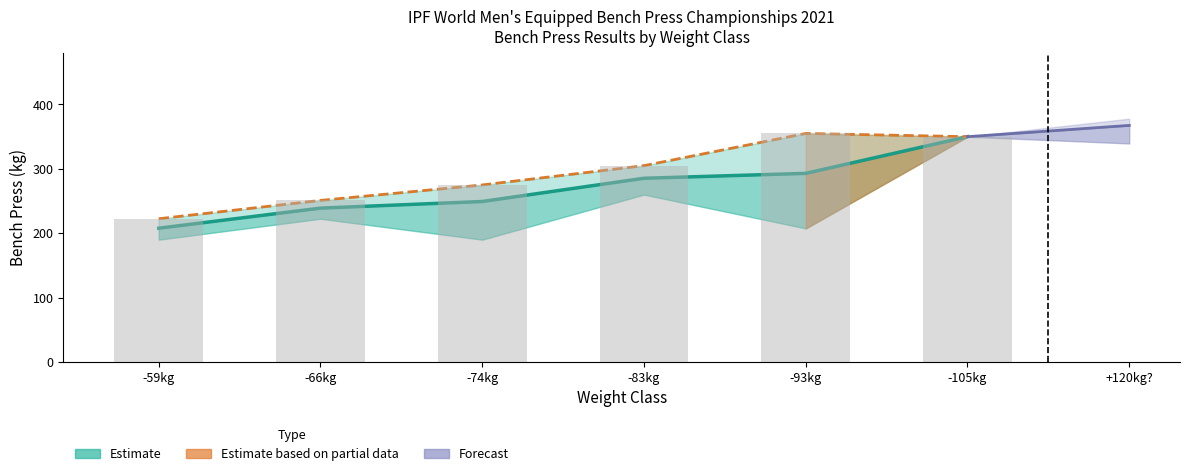

At which label does Max BP first exceed 305?

-93kg